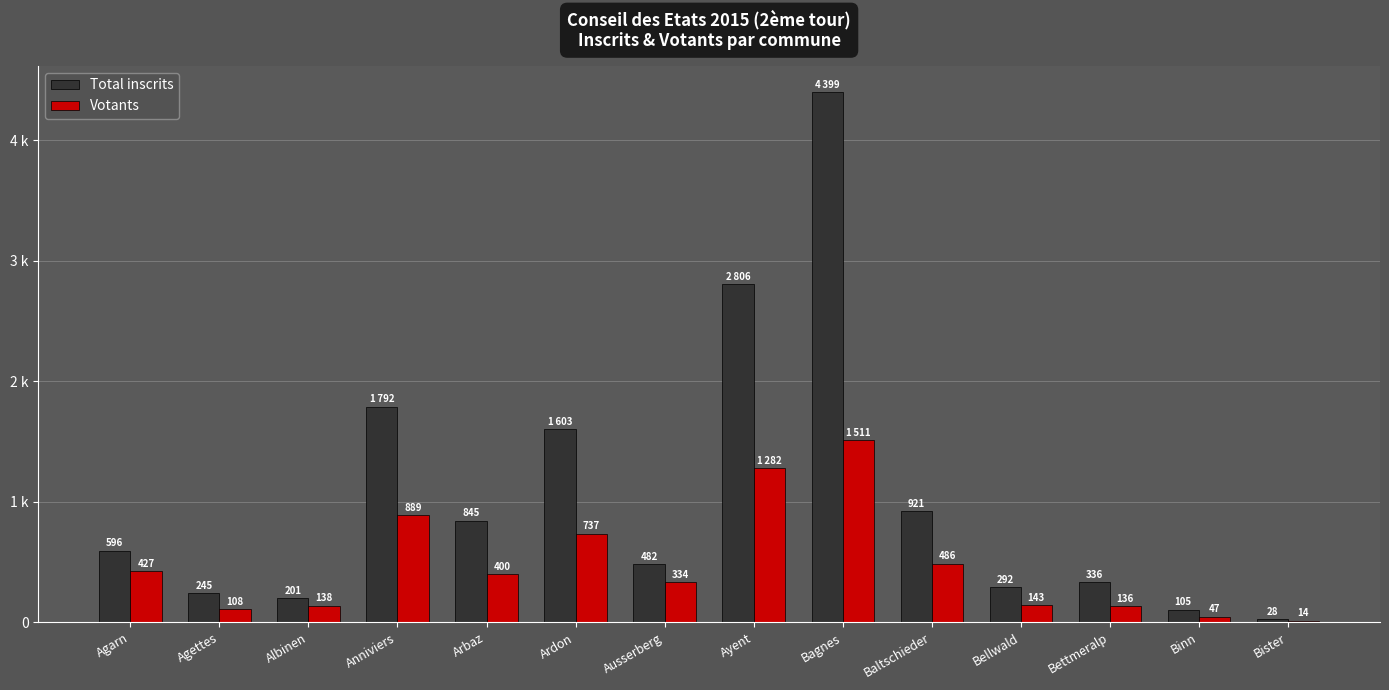

Rank the series at Bagnes from highest to lowest value.

Total inscrits, Votants